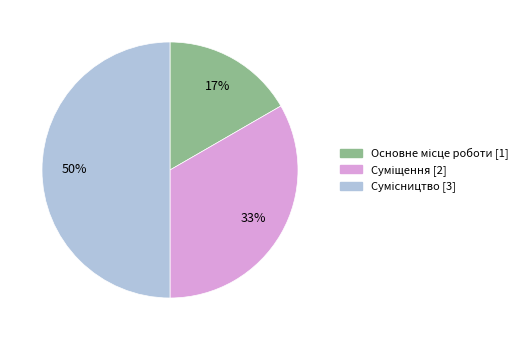

To the nearest percent, what is the difference between the largest and smallest slice percentages?

33%